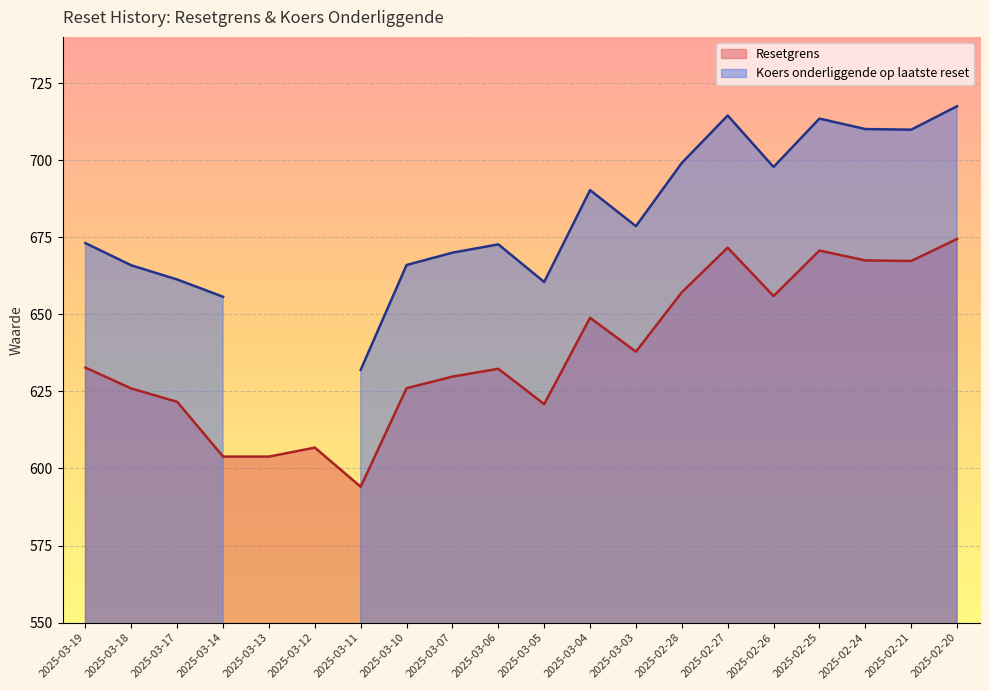

Count the number of values greater than 632.

11